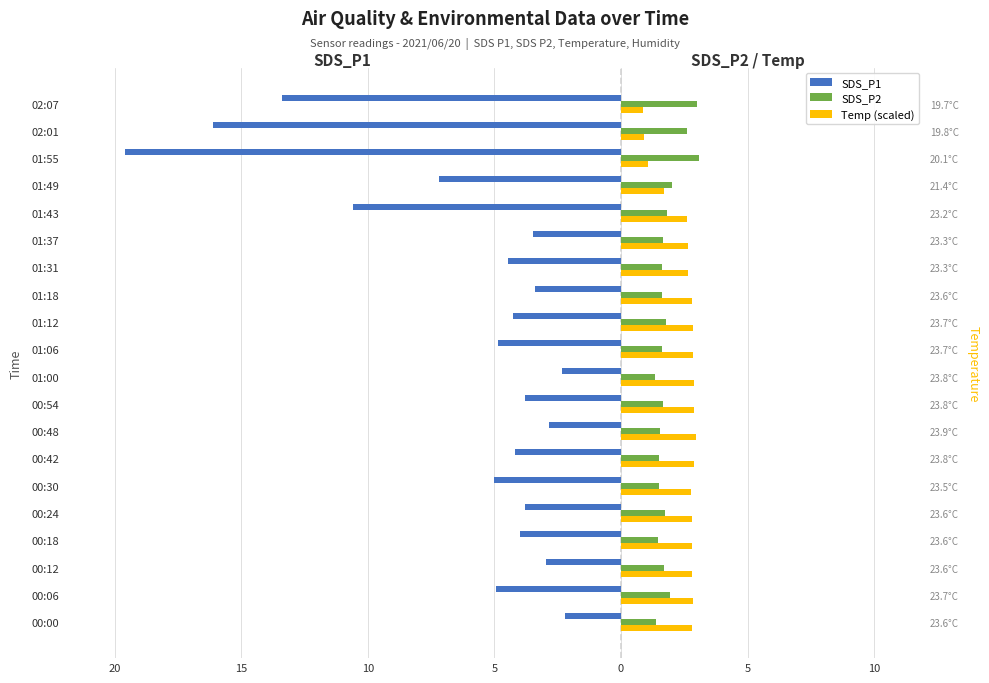

Which series changed the most between 00:00 and 00:06?

SDS_P1